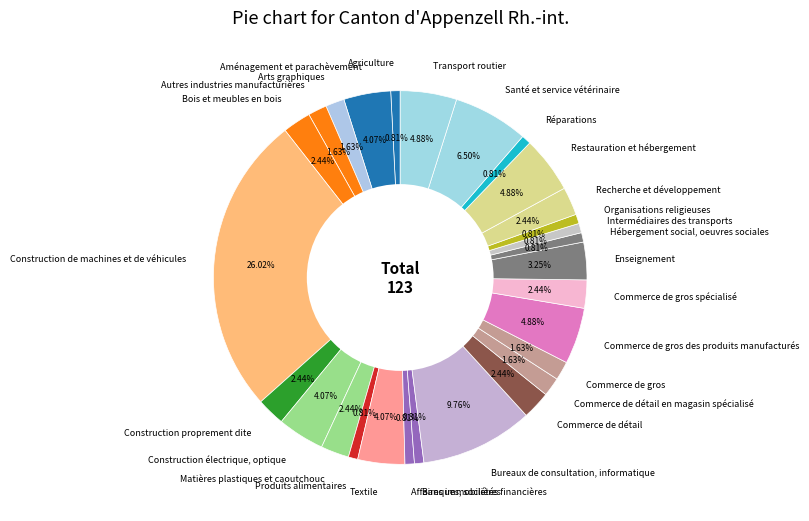

To the nearest percent, what portion does Hébergement social, oeuvres sociales represent?

1%